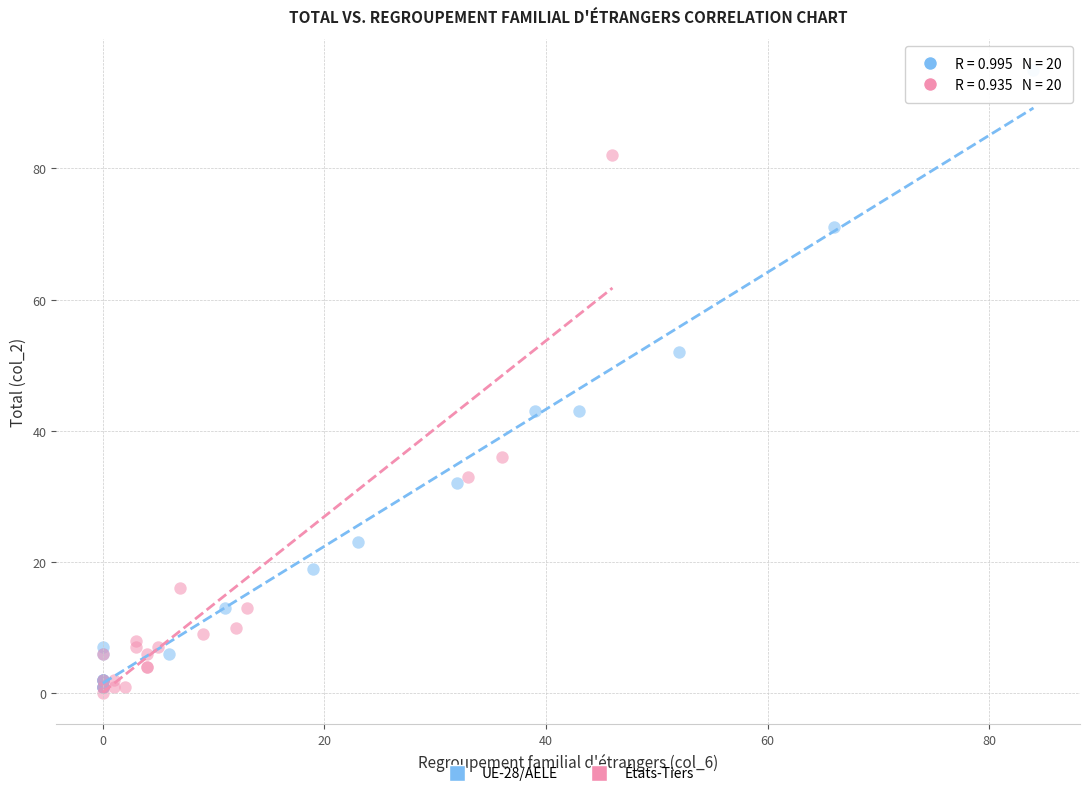

Which series contains the highest Y value?

UE-28/AELE